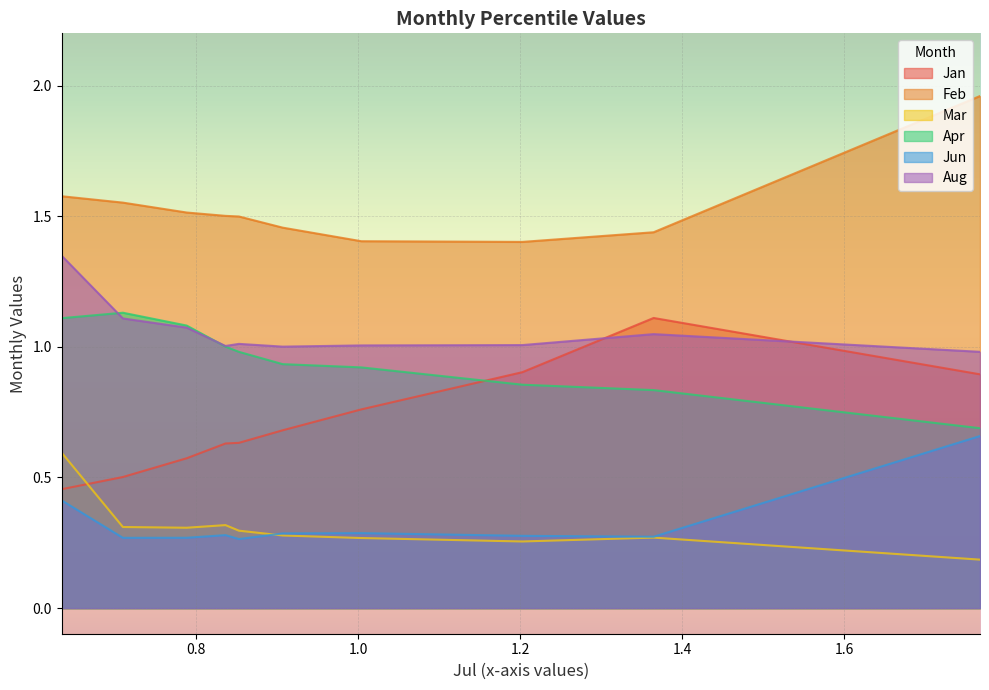

How many times do Jan and Aug cross each other?

2